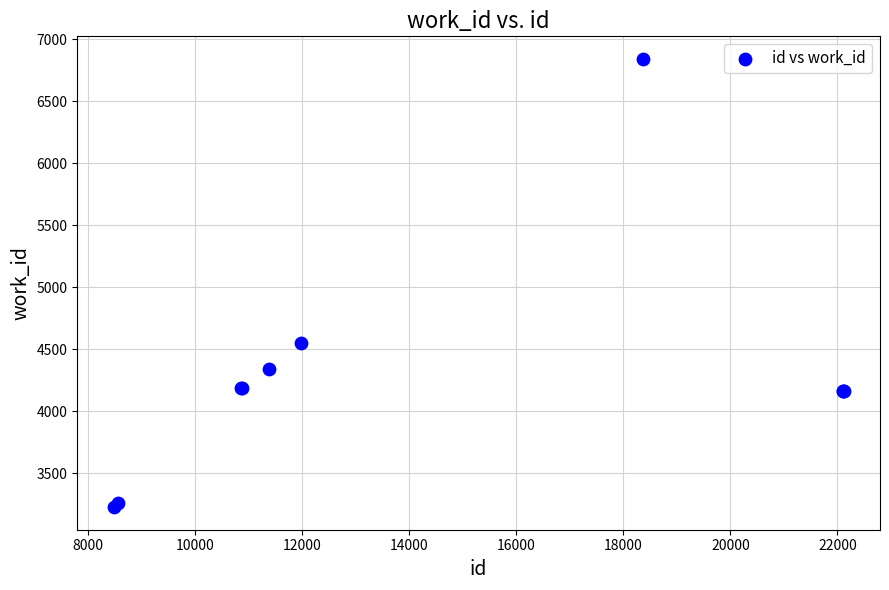

What Y value in the scatter plot is closest to 5035?

4555